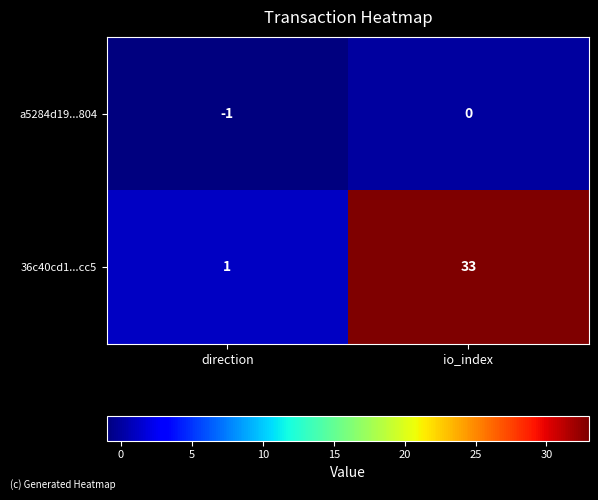

How many values in a5284d19...804 are below zero?

1